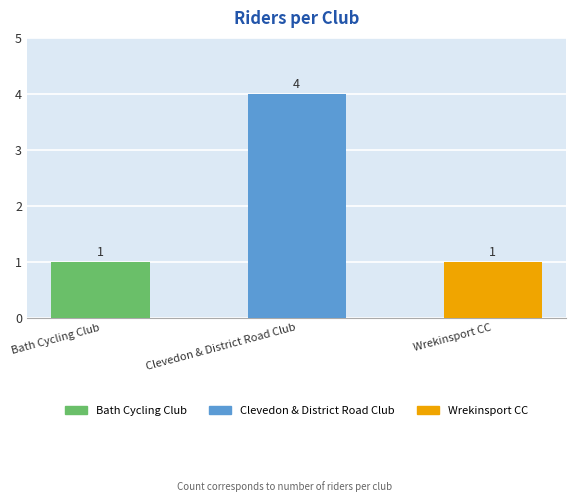

Reading left to right, list all the values displayed in this chart.

Bath Cycling Club=1	Clevedon & District Road Club=4	Wrekinsport CC=1